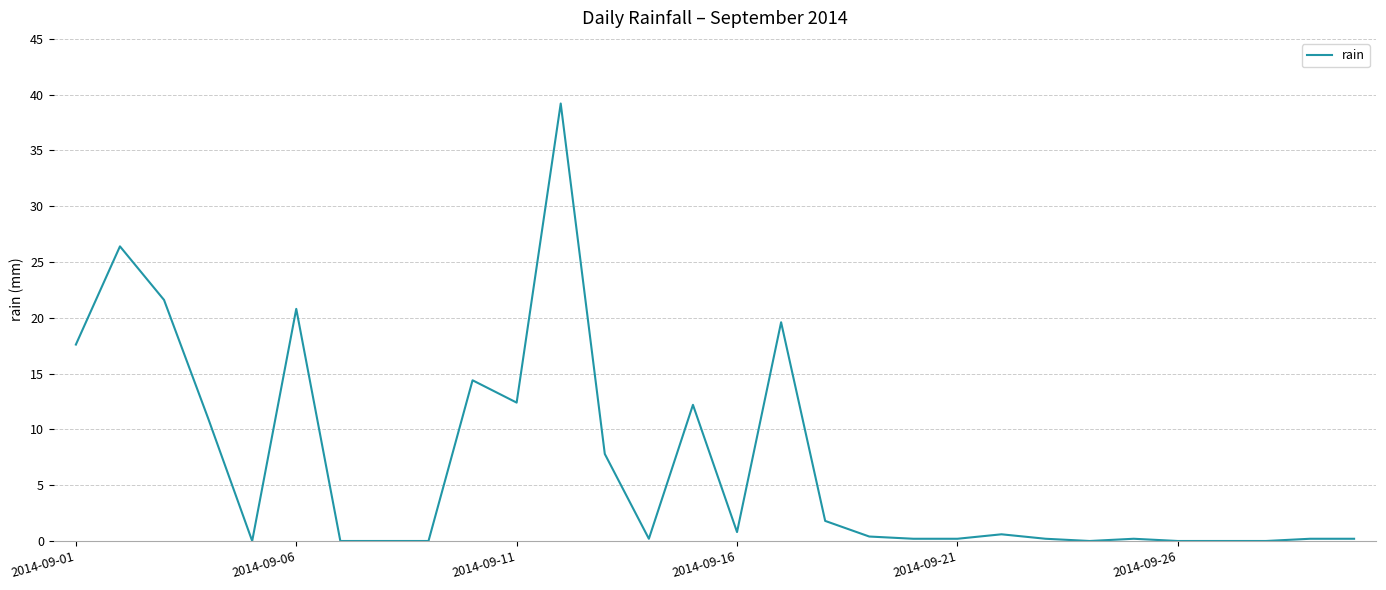

What is the difference between the second highest and minimum values?

26.4